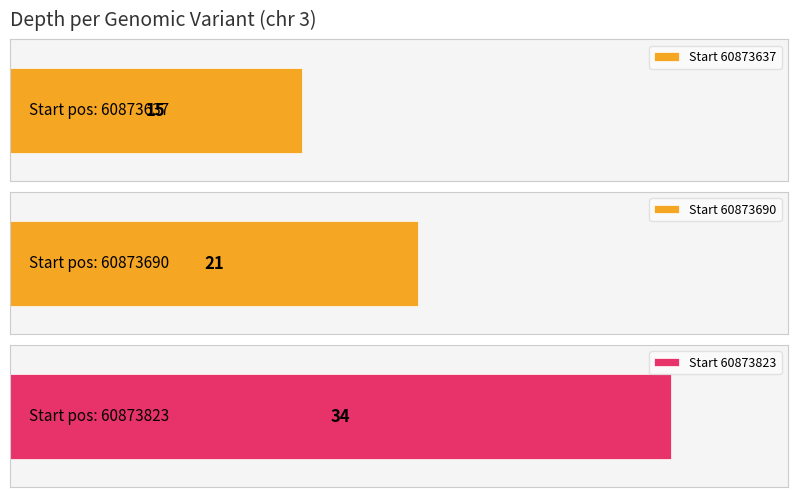

Reading left to right, transcribe all the data shown in this chart.

15	21	34